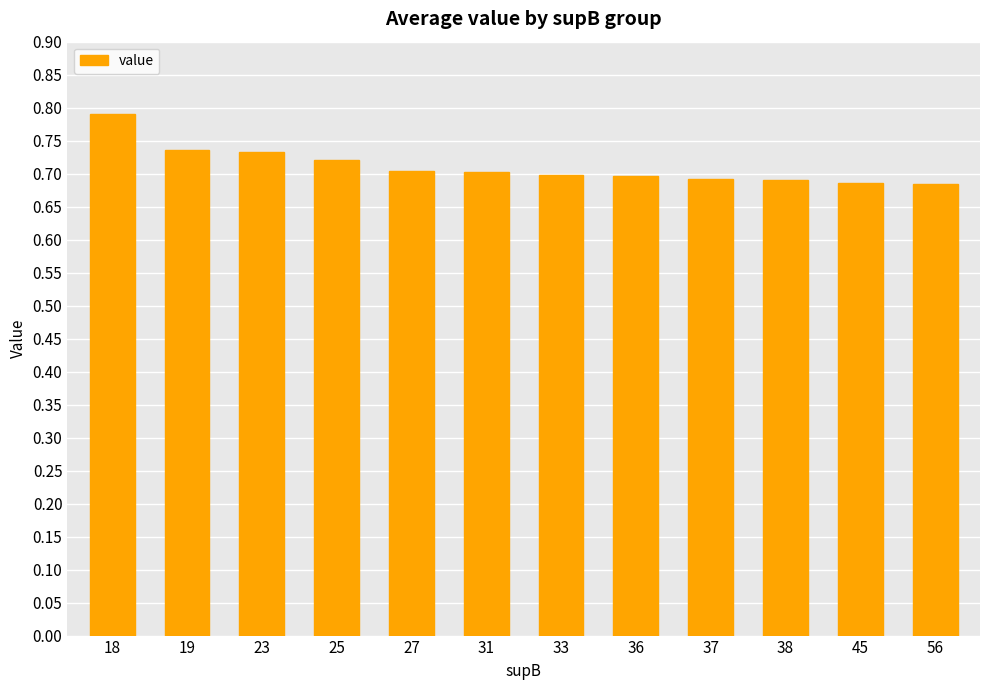

The chart shows a value of 0.7 at 23. True or false?

True